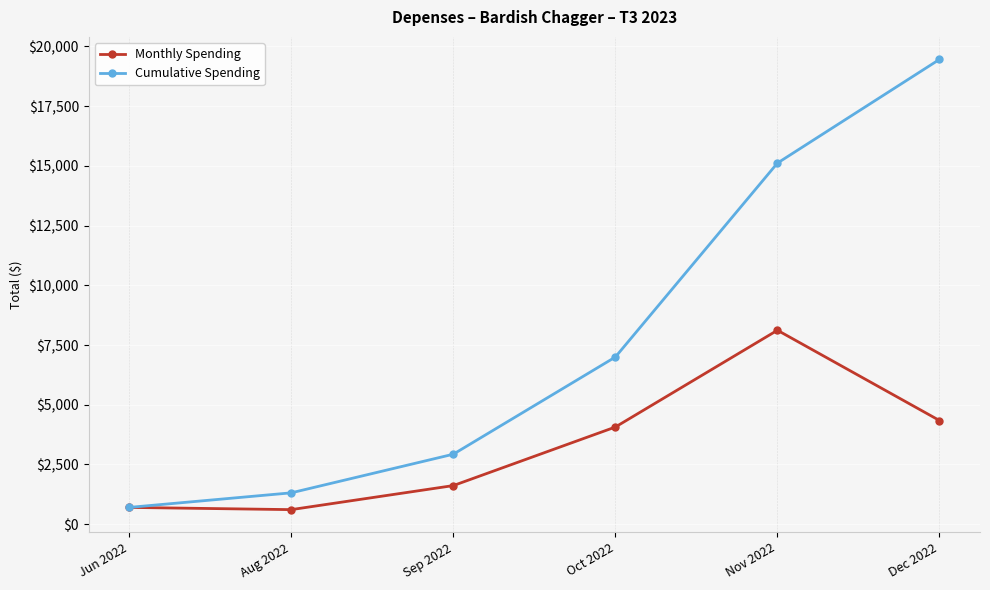

Reading left to right, transcribe all the data shown in this chart.

Monthly Spending: Jun 2022=703.1	Aug 2022=610.0	Sep 2022=1616.5	Oct 2022=4067.3	Nov 2022=8118.1	Dec 2022=4340.6
Cumulative Spending: Jun 2022=703.1	Aug 2022=1313.1	Sep 2022=2929.5	Oct 2022=6996.8	Nov 2022=15114.9	Dec 2022=19455.5